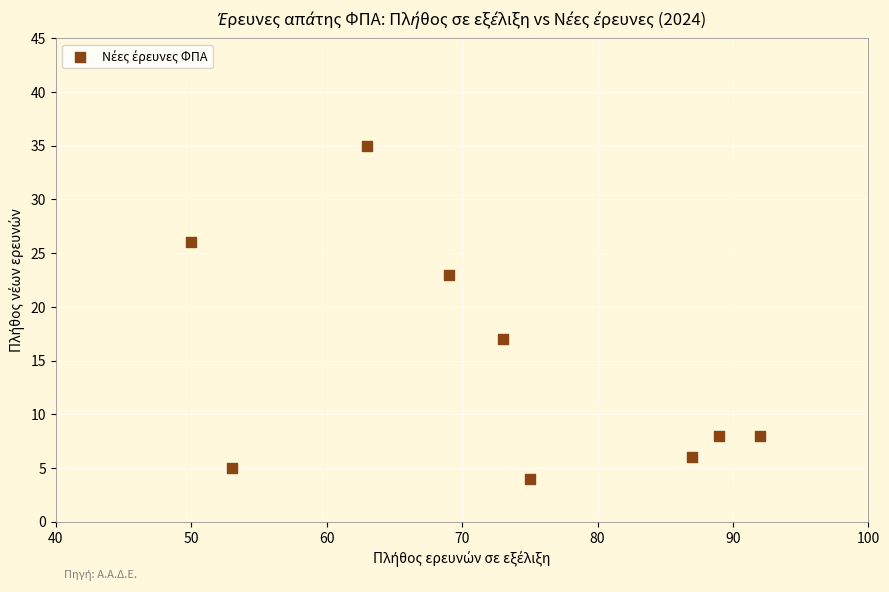

What Y value in the scatter plot is closest to 19?

17